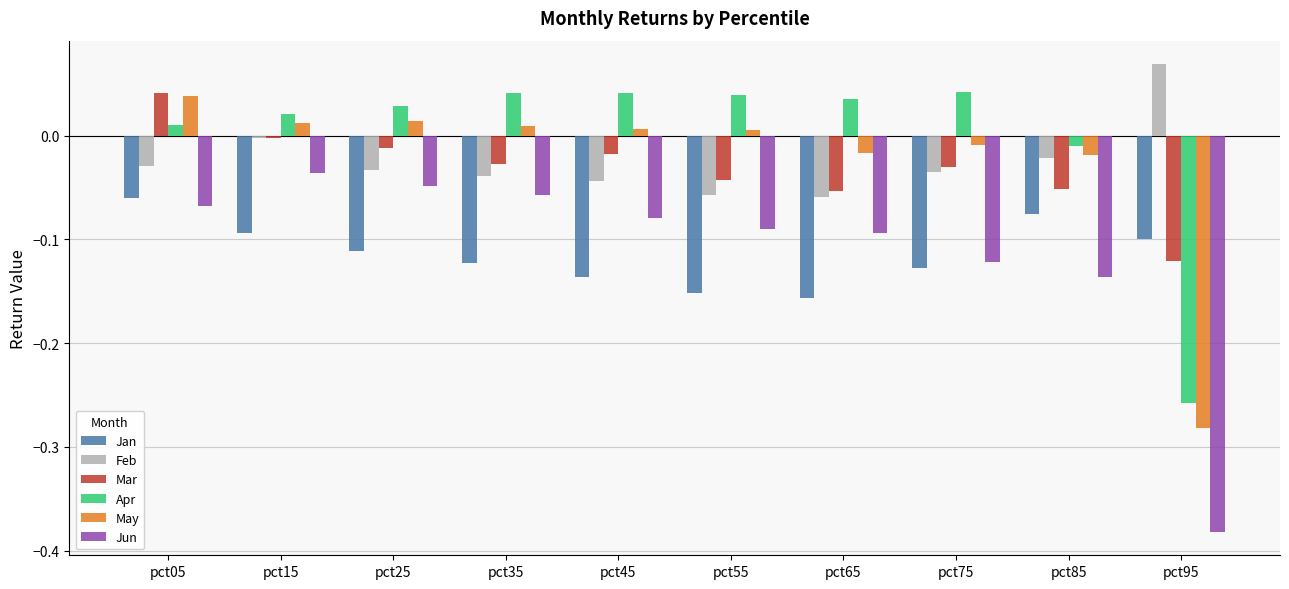

Which series has the widest spread of values?

Jun